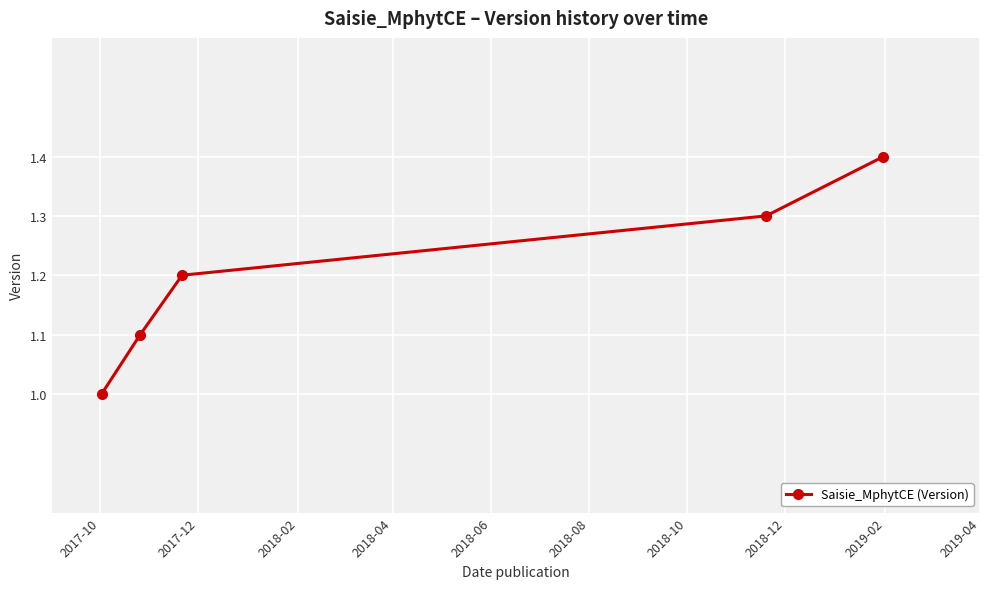

True or false: there are more than 1 points higher than both neighbors.

False